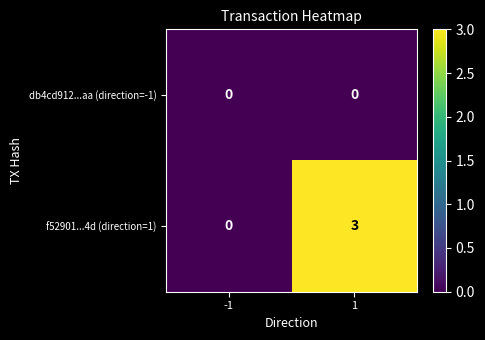

What is the maximum value shown in the chart?

3